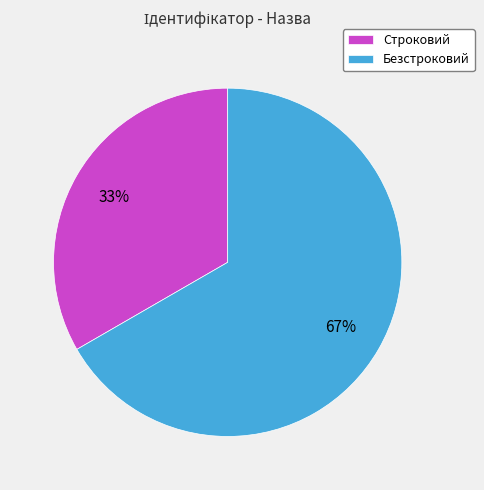

Count the number of slices in the pie.

2